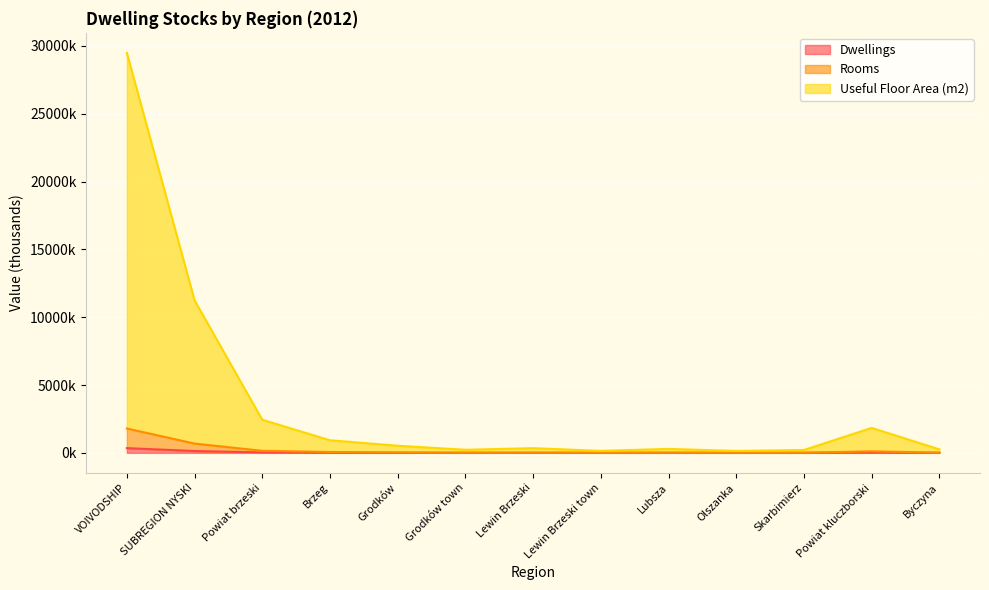

What is the sum of the Dwellings values at Lewin Brzeski town and Grodków?

8.6